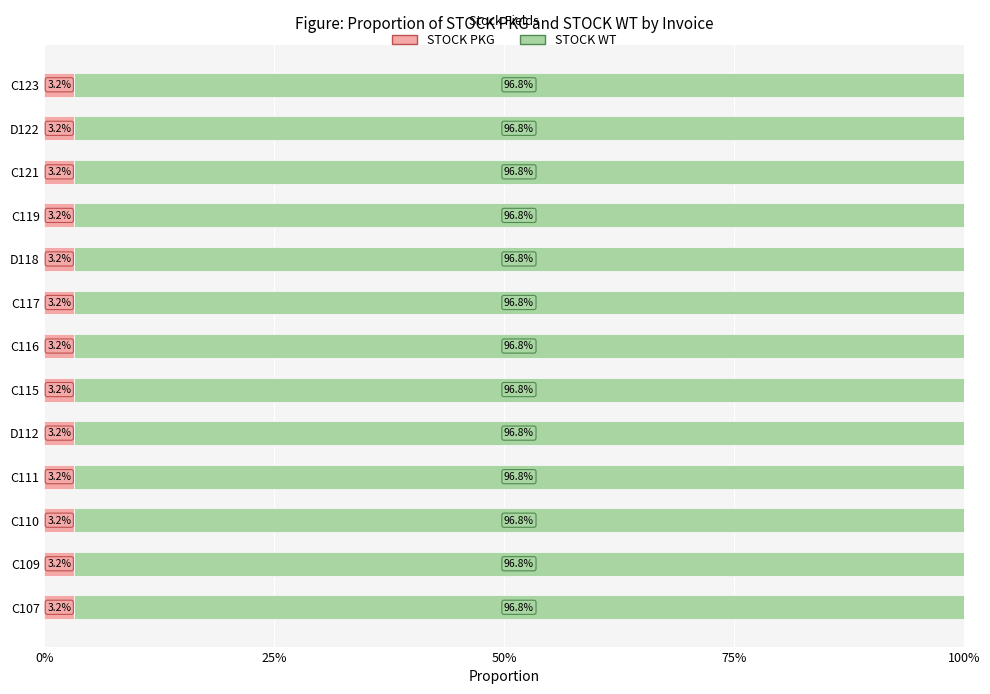

Is it true that STOCK PKG equals 3.2 at D118?

True